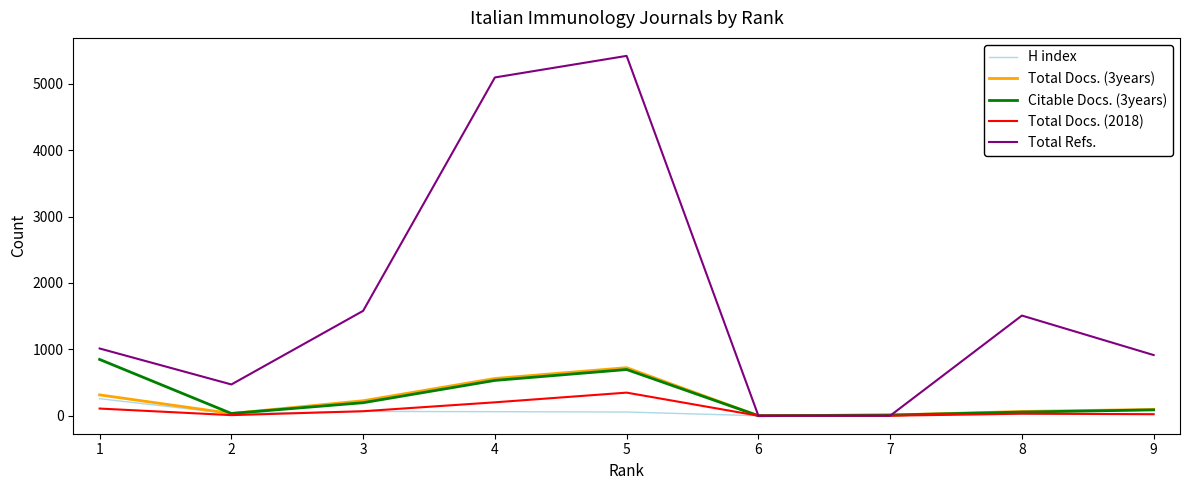

The value of Total Docs. (3years) at 5 is 286. True or false?

False